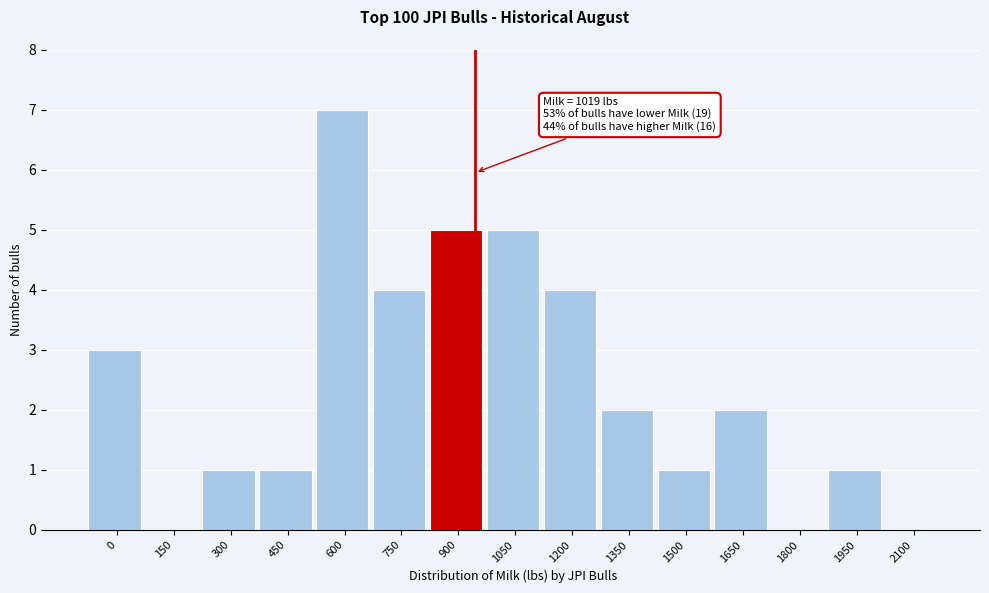

Reading left to right, extract all data points from this chart.

0=3	150=0	300=1	450=1	600=7	750=4	900=5	1050=5	1200=4	1350=2	1500=1	1650=2	1800=0	1950=1	2100=0